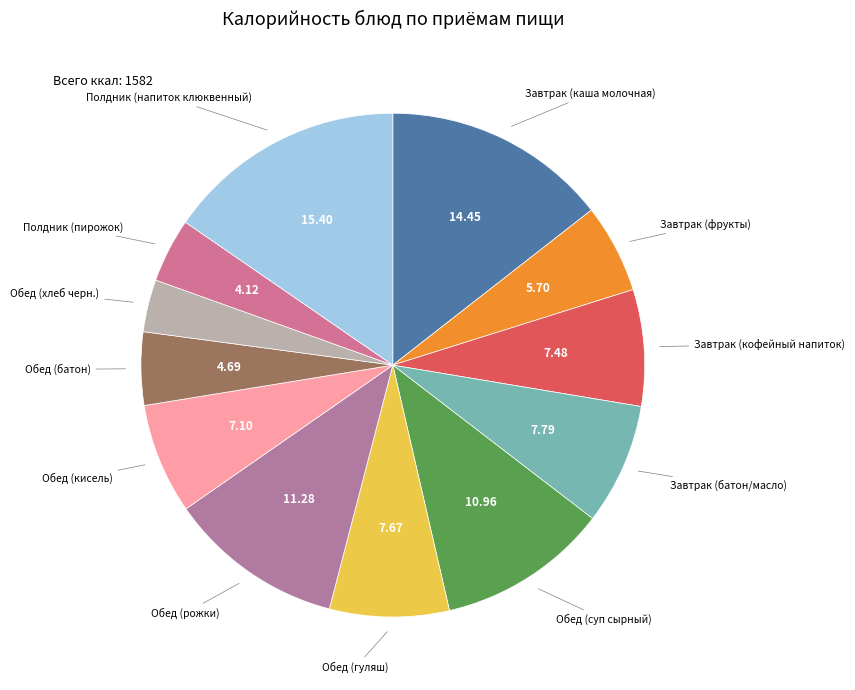

Combined, do Обед (суп сырный) and Завтрак (фрукты) account for over 50%?

No